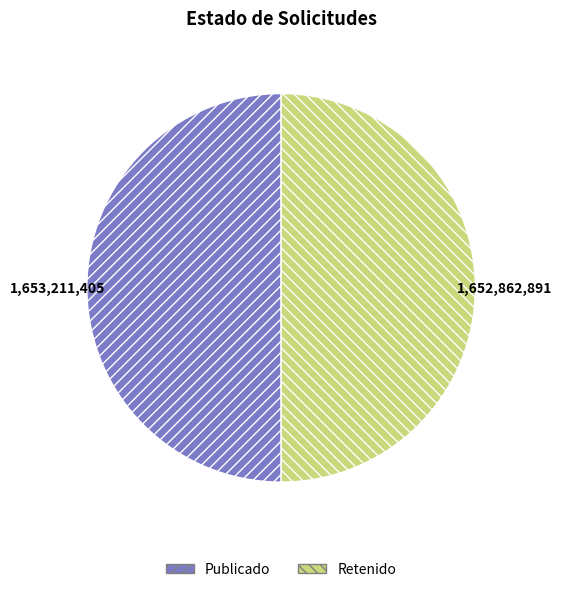

Is the sum of Retenido and Publicado greater than half?

Yes